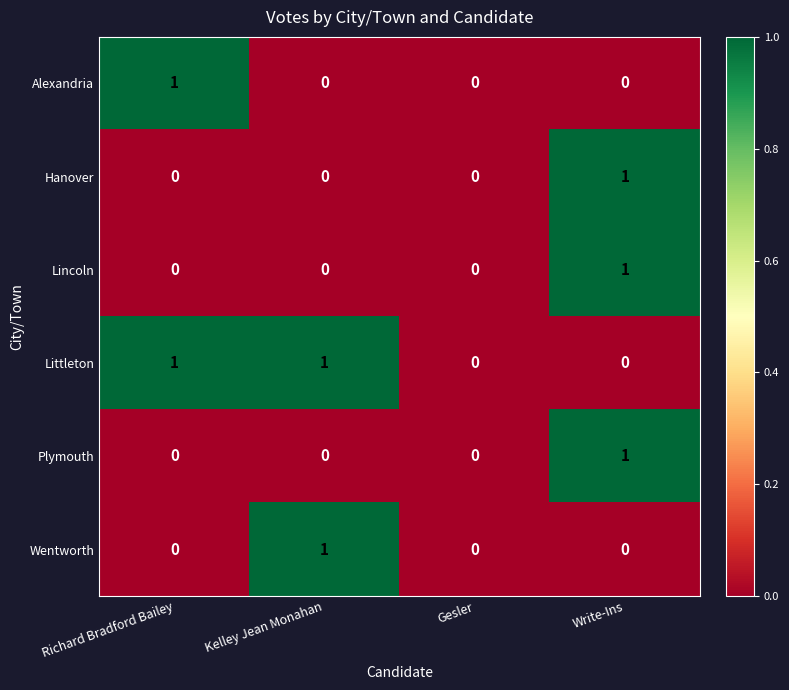

The Plymouth series shows 0 at Richard Bradford Bailey. True or false?

True